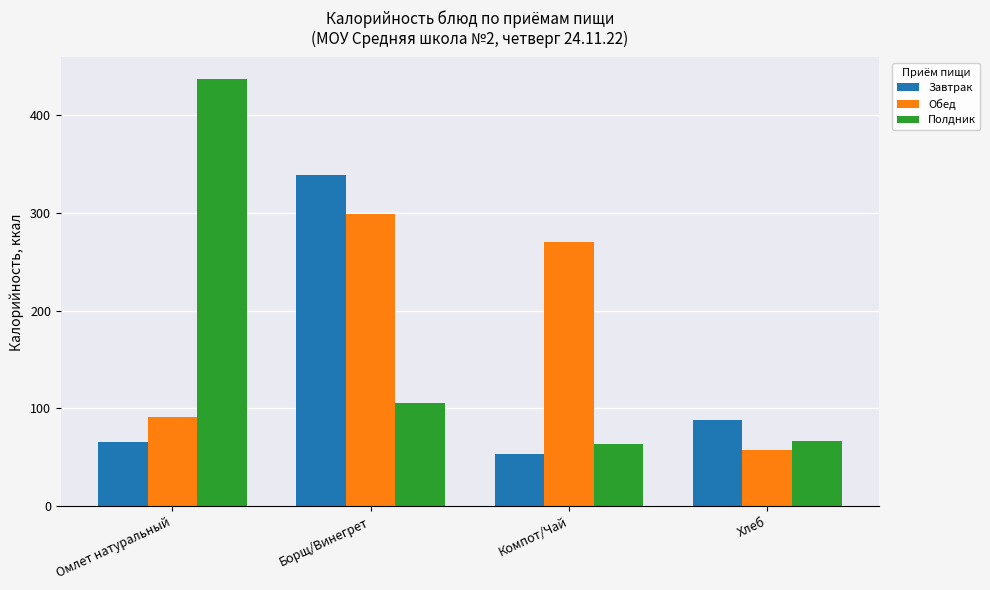

Which series has the largest total across all categories?

Обед